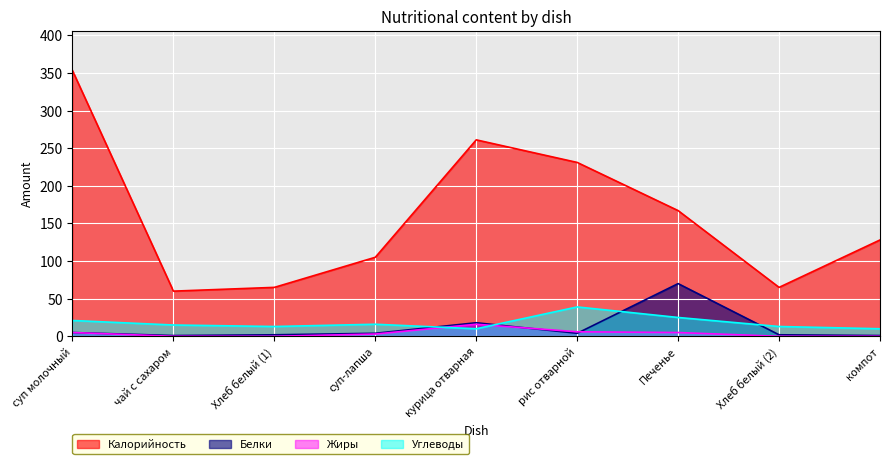

Which label corresponds to the largest value in the chart?

суп молочный